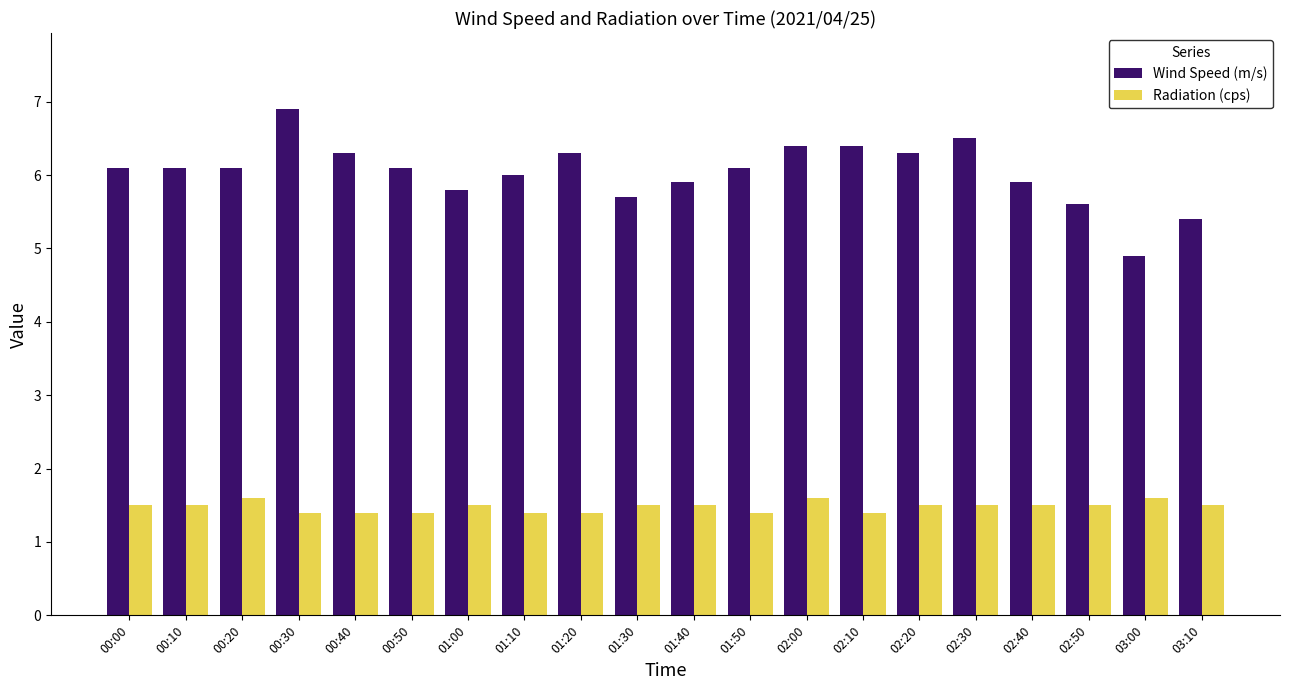

Where does the Wind Speed (m/s) series first go above 6?

00:00